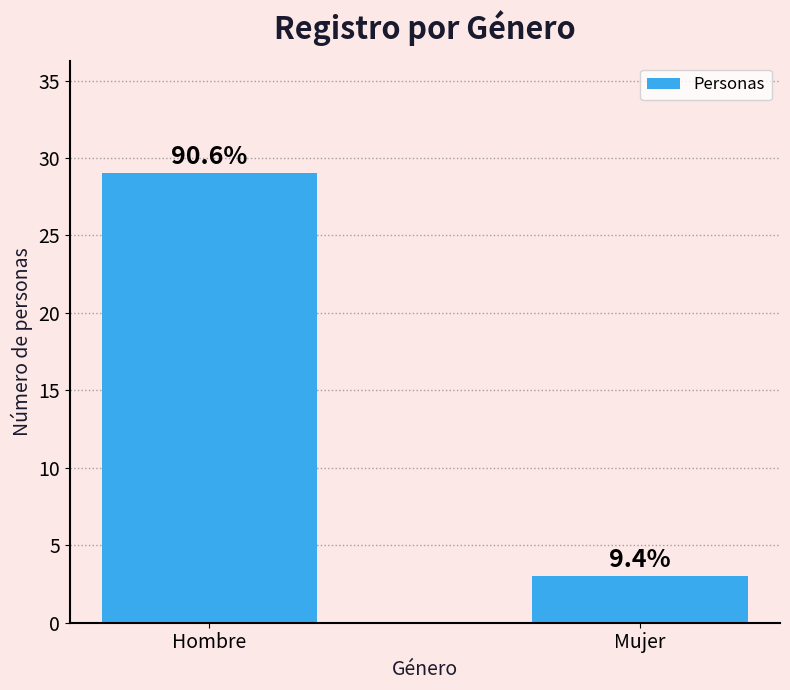

Does the chart contain any negative values?

No